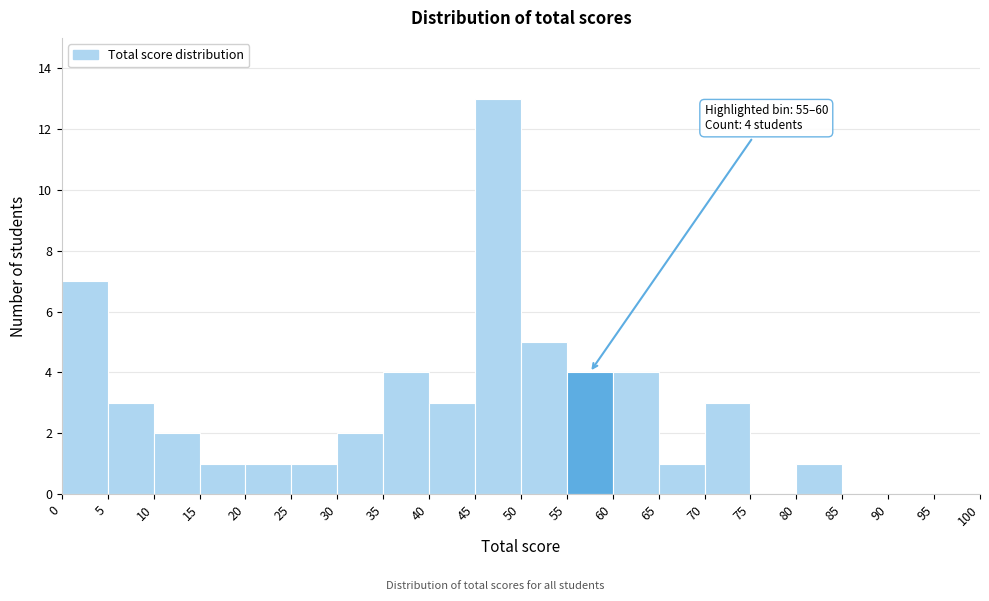

Which range on the x-axis has the tallest bar?

45 to 50